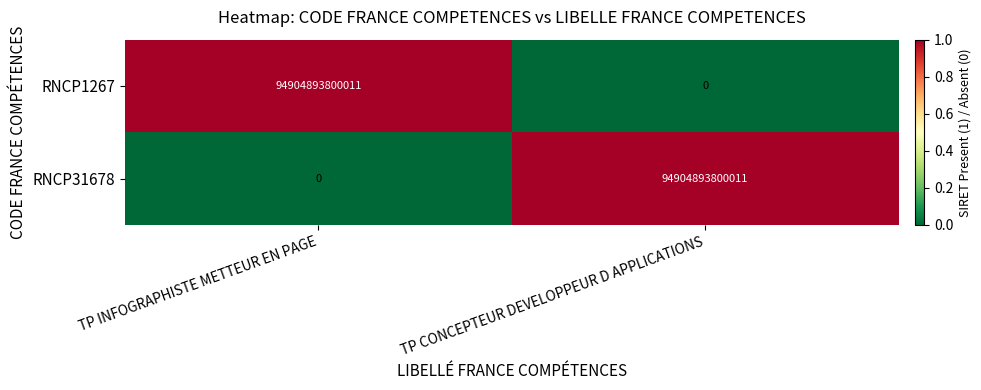

At which label is RNCP31678 closest to 47452446900005?

TP INFOGRAPHISTE METTEUR EN PAGE